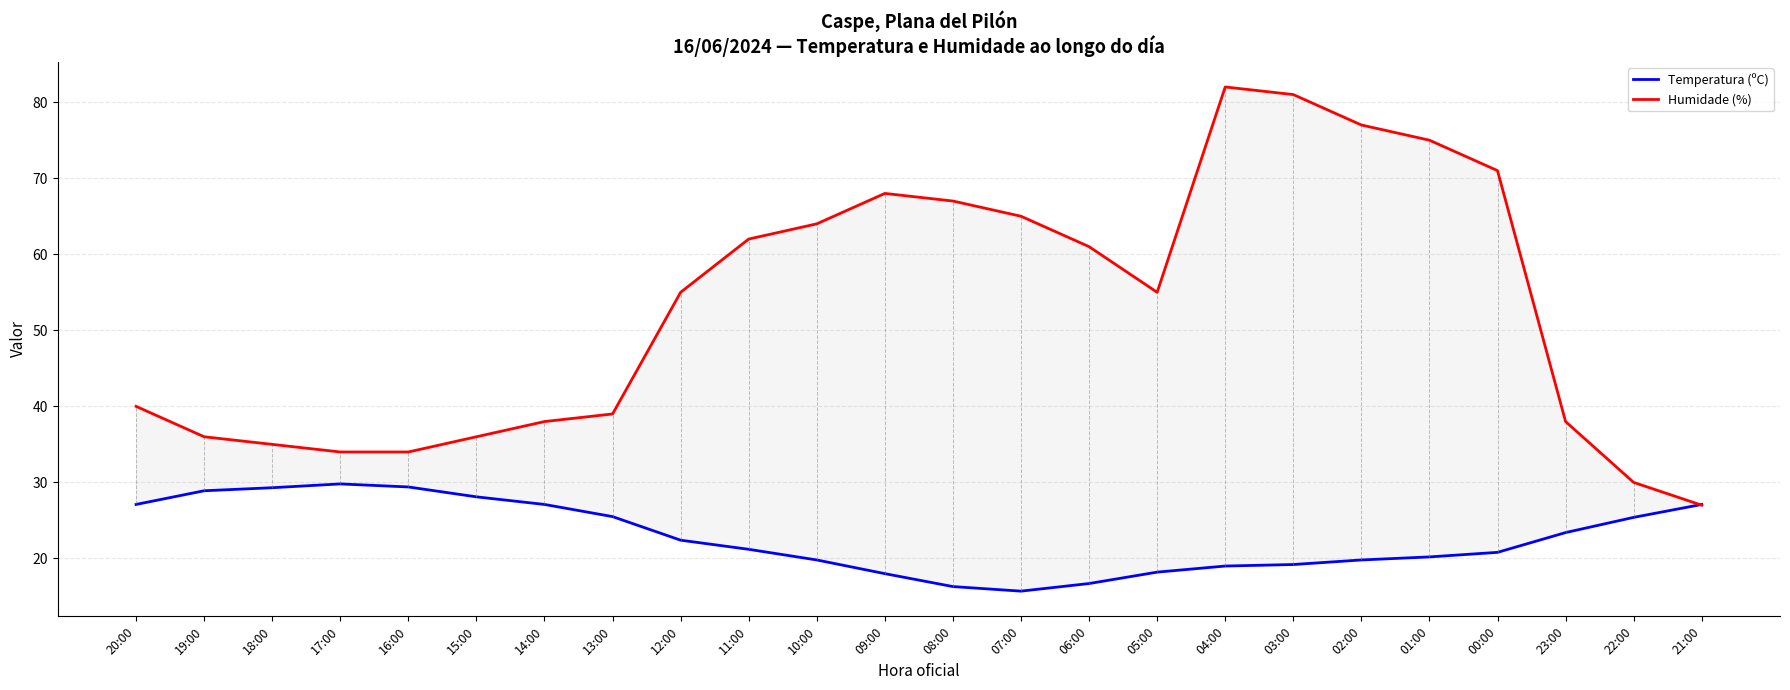

How many values in the Humidade (%) series exceed 55?

11